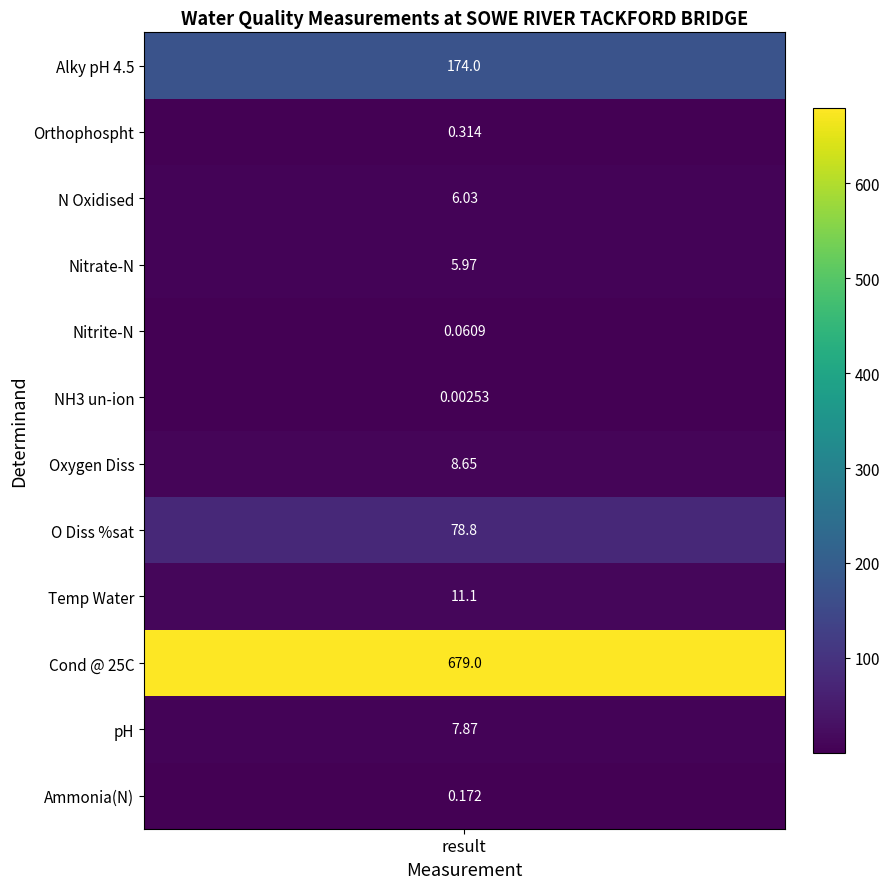

What is the difference between the second highest and second lowest values in the Cond @ 25C series?

173.9